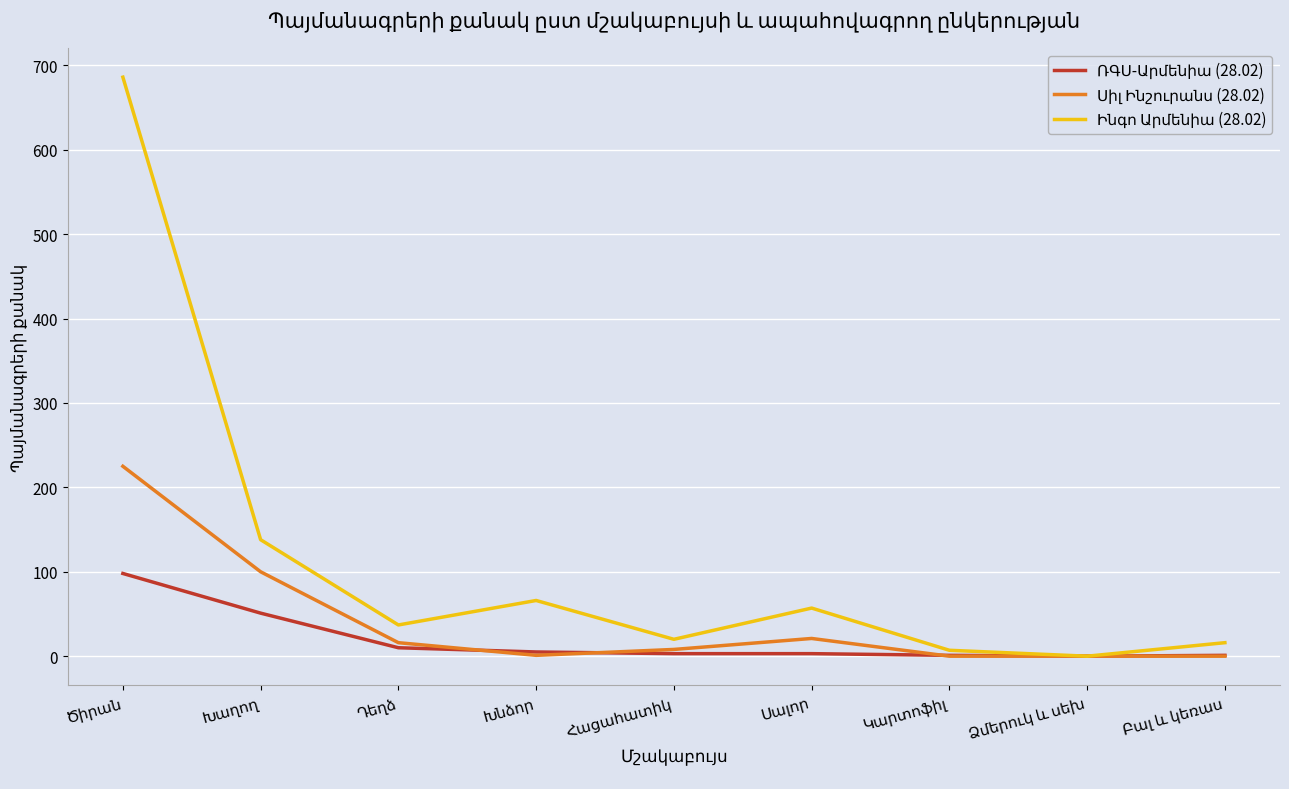

What is the maximum value shown in the chart?

686